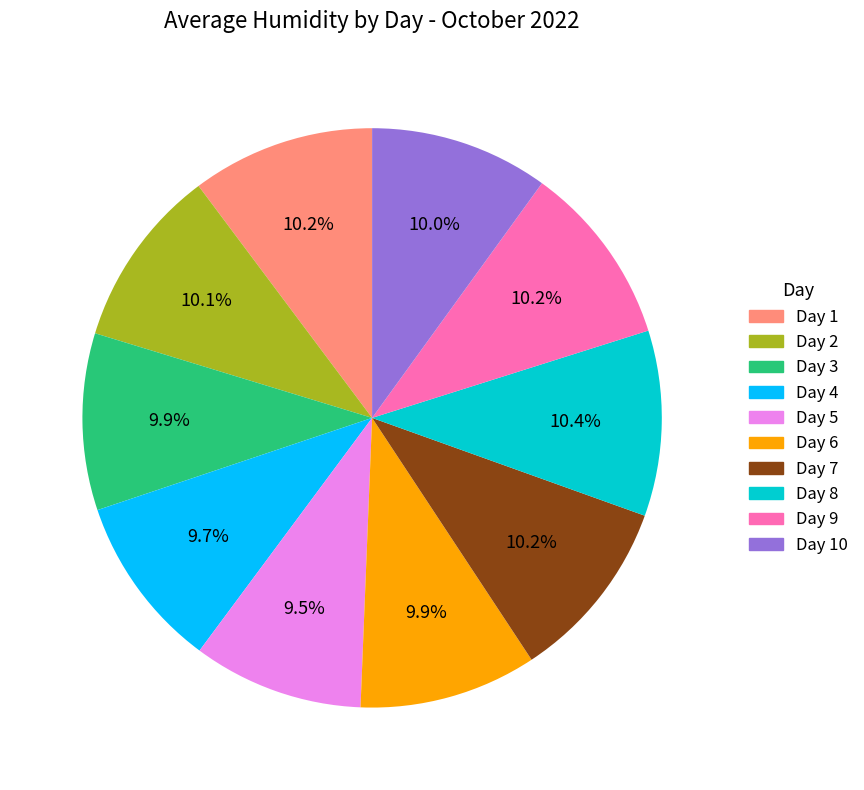

Does any single category account for the majority?

No